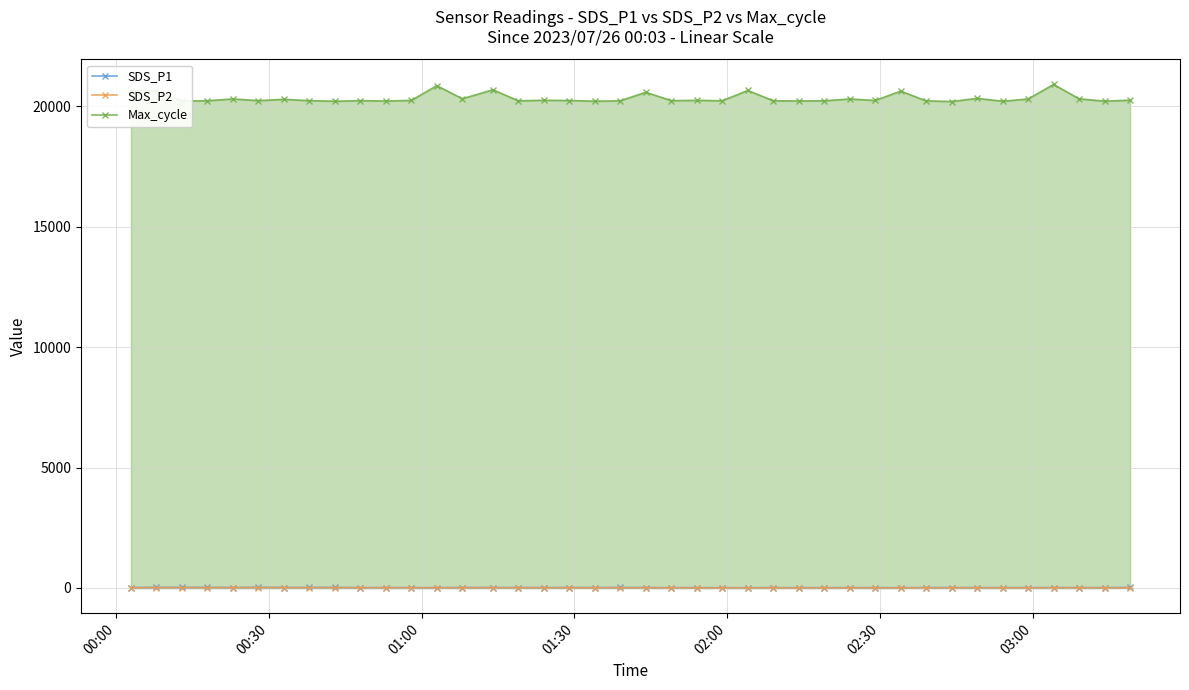

What is the minimum value for Max_cycle?

20196.0